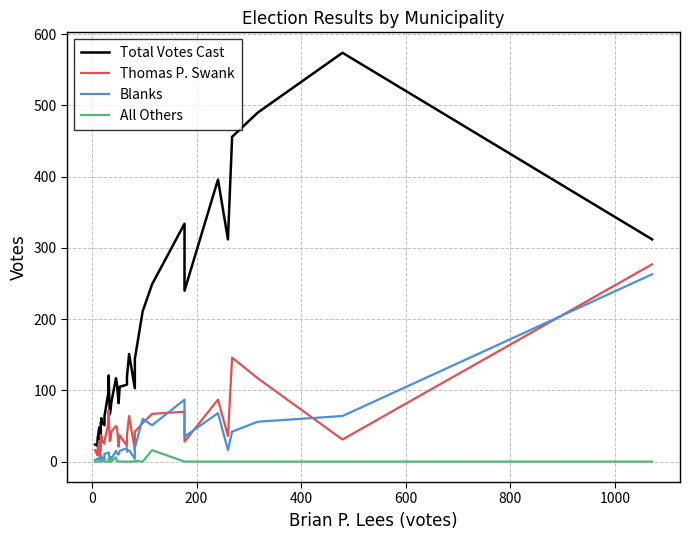

Is this an area chart (filled region under the line)?

No